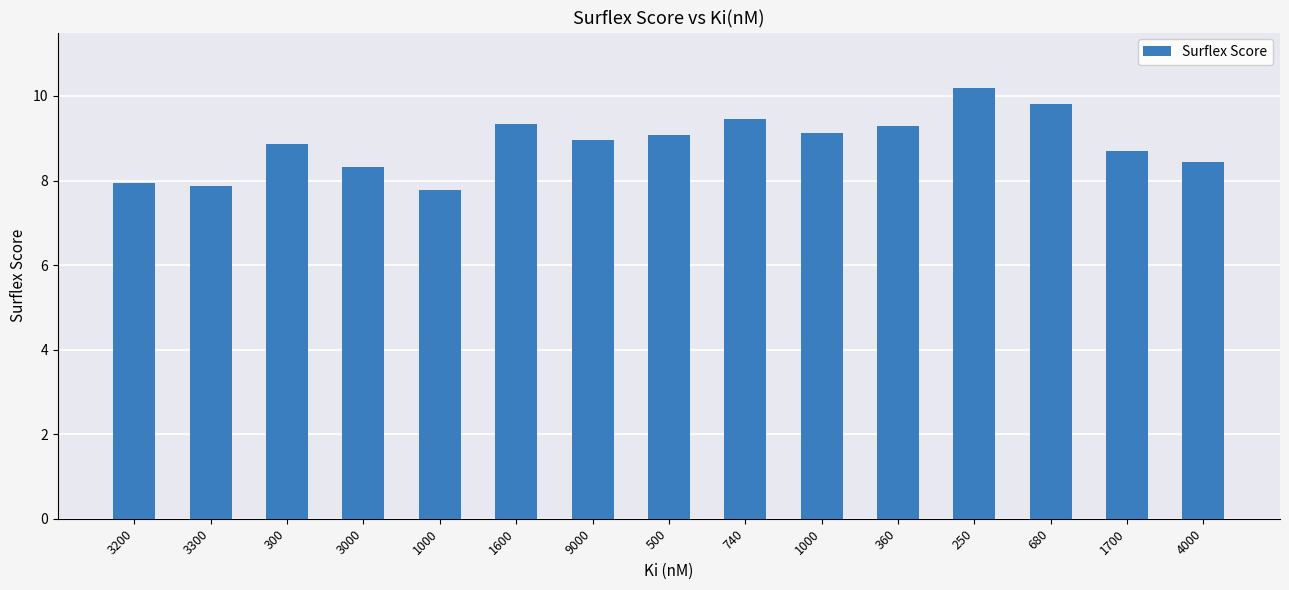

What is the value of the 4th bar from the left?

8.3